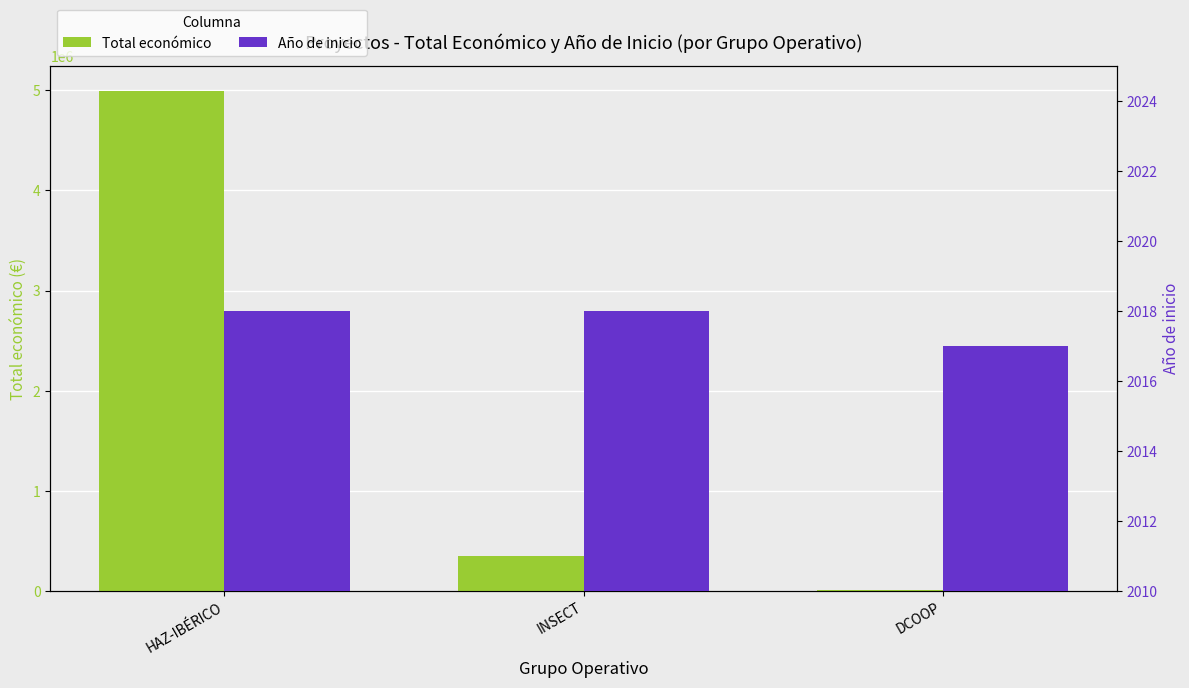

How many groups of bars are there?

3